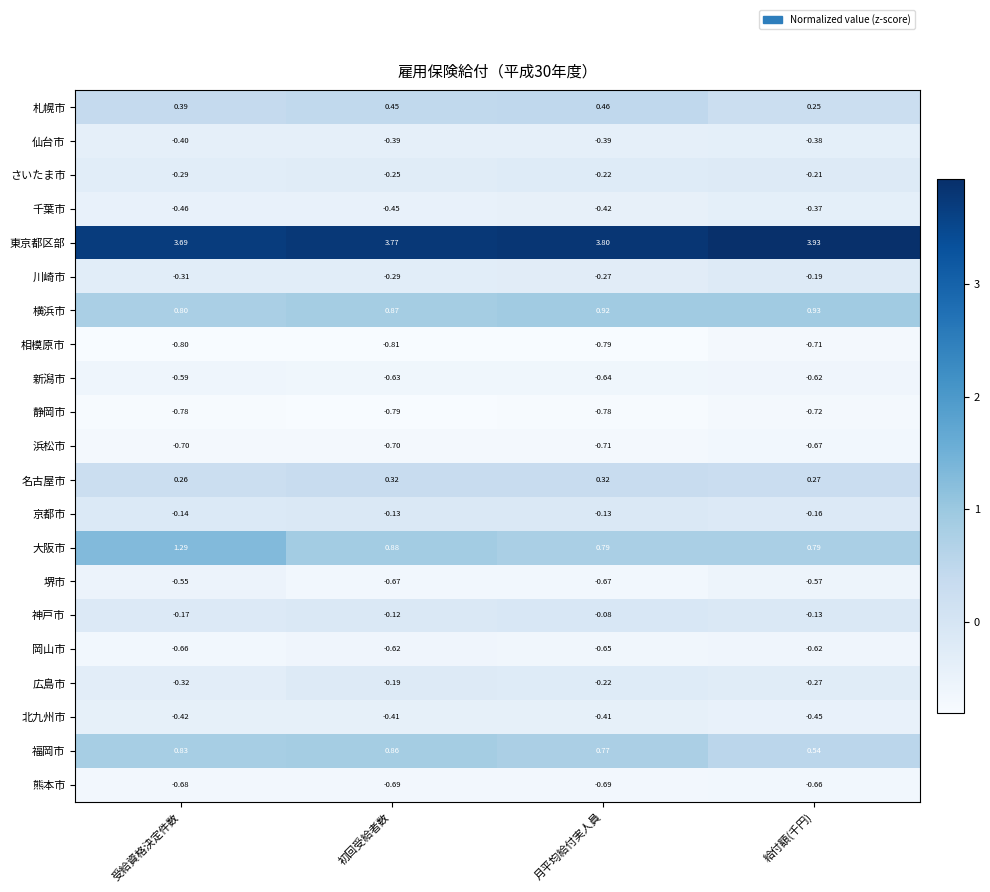

Which series changed the most between 受給資格決定件数 and 月平均給付実人員?

大阪市